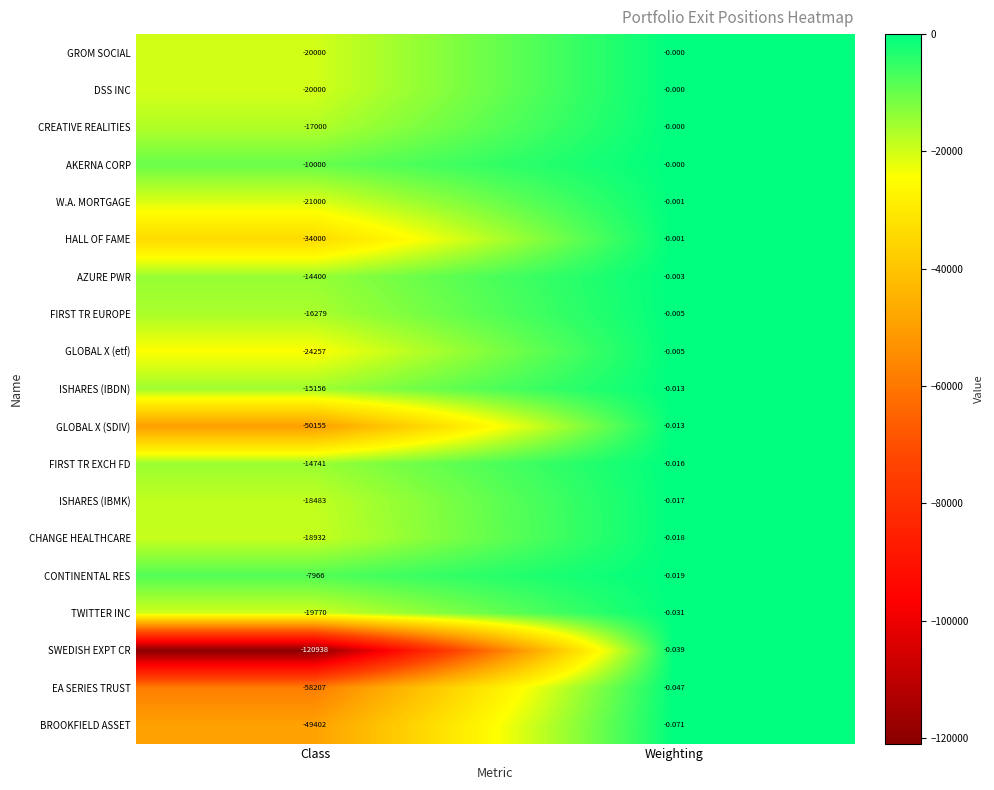

Rank the categories by TWITTER INC value from highest to lowest.

Weighting, Class